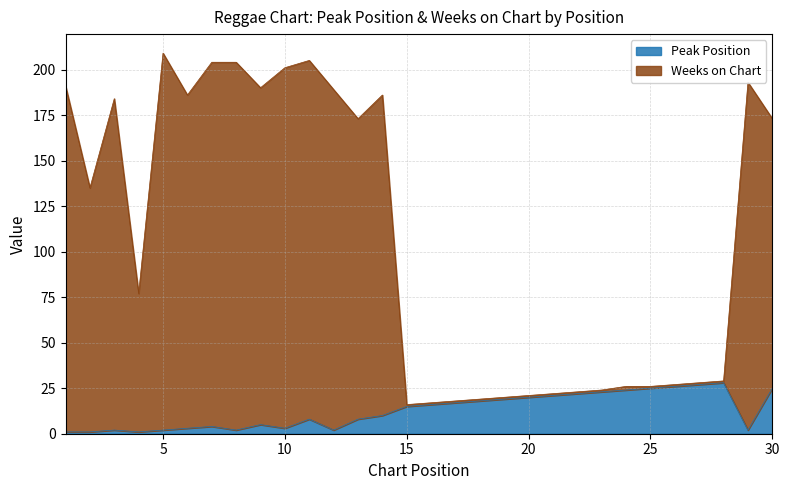

What is the value of the Weeks on Chart point at the 6th from the left?

186